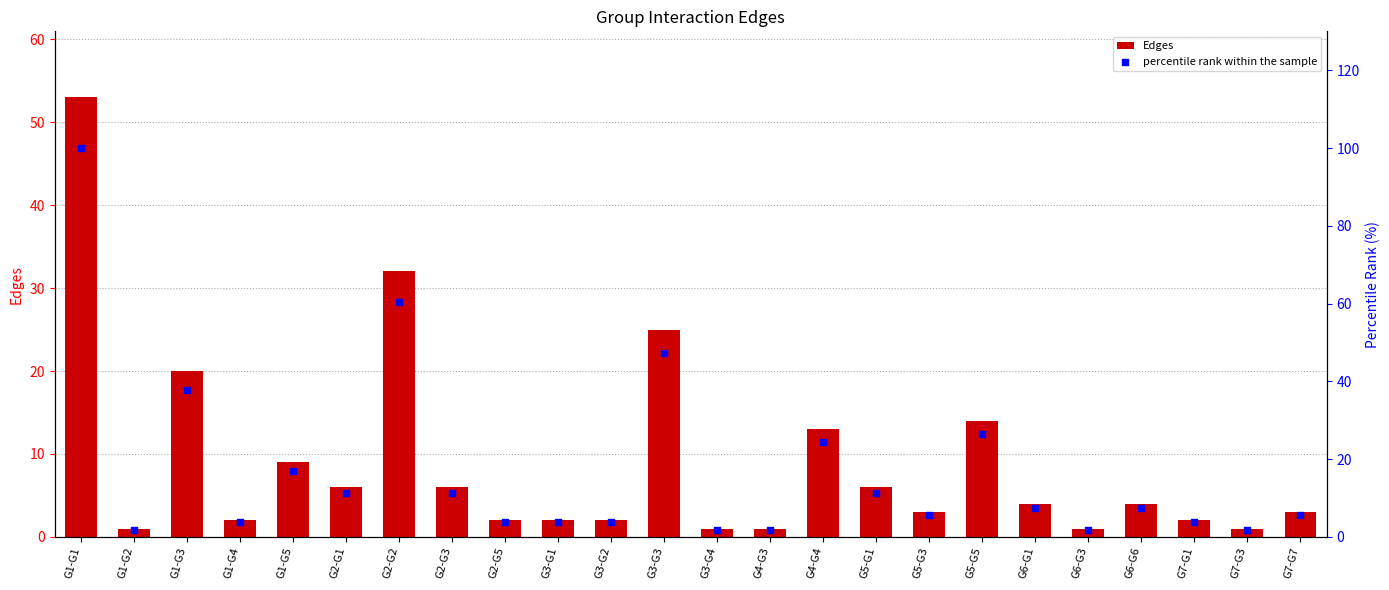

Is the value of percentile rank within the sample at G7-G3 greater than the value of Edges at G3-G4?

Yes